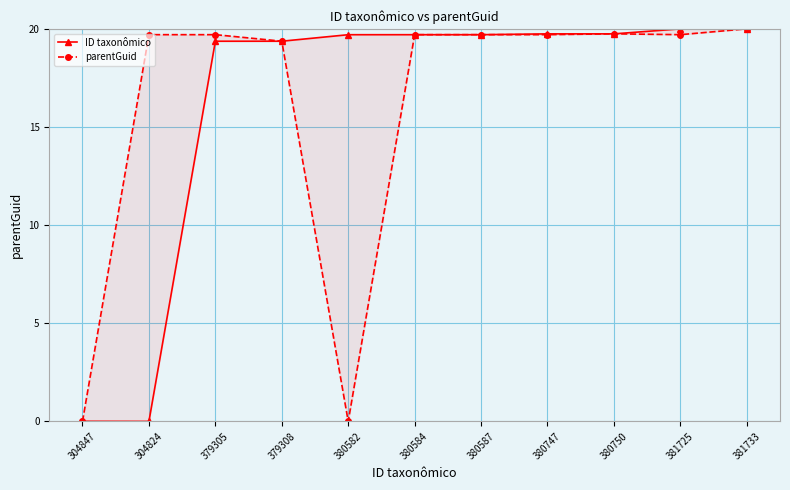

At which category is the sum across all series the highest?

381733